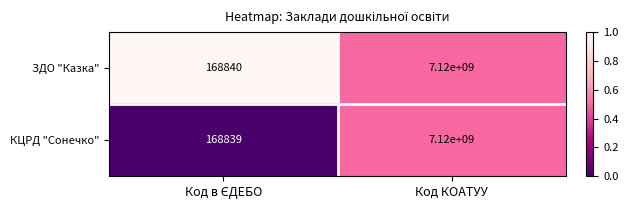

Which series has the largest range (max minus min)?

КЦРД "Сонечко"